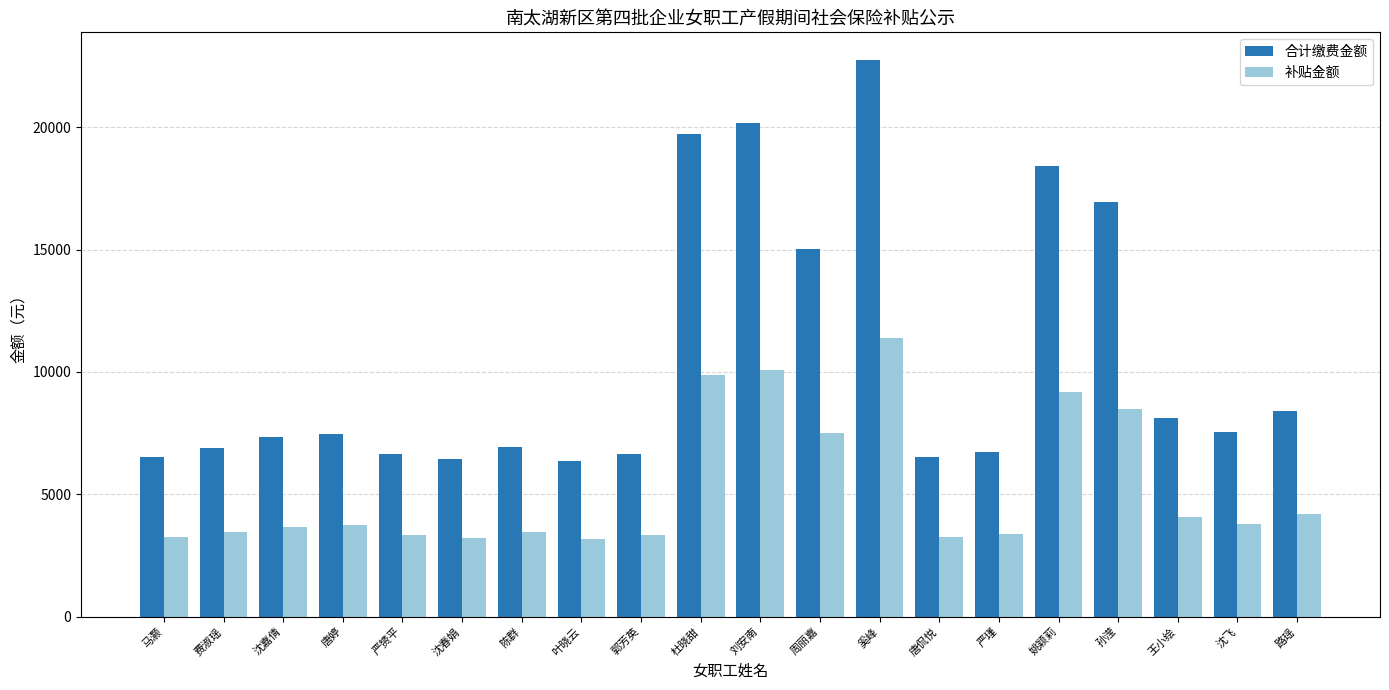

Between 杜晓甜 and 路瑶, which series saw the biggest shift?

合计缴费金额